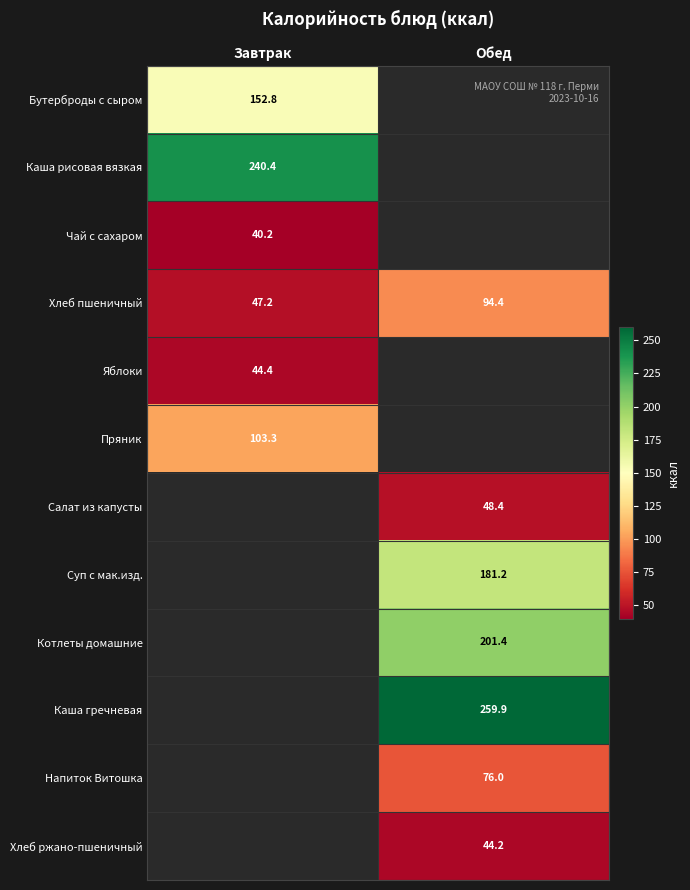

Where does the Хлеб пшеничный series first go above 94?

Обед